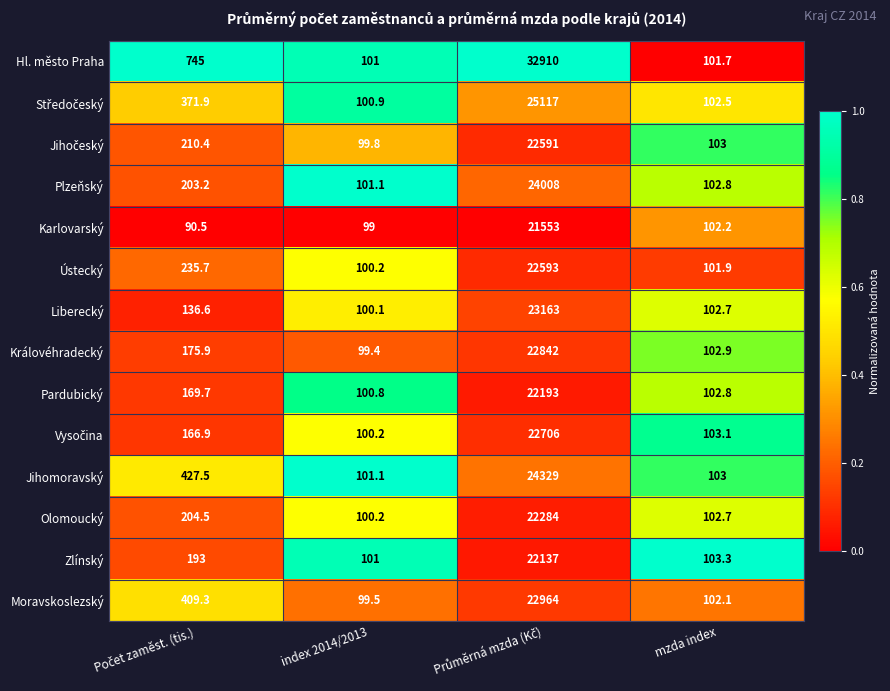

How many distinct data groups are displayed?

14